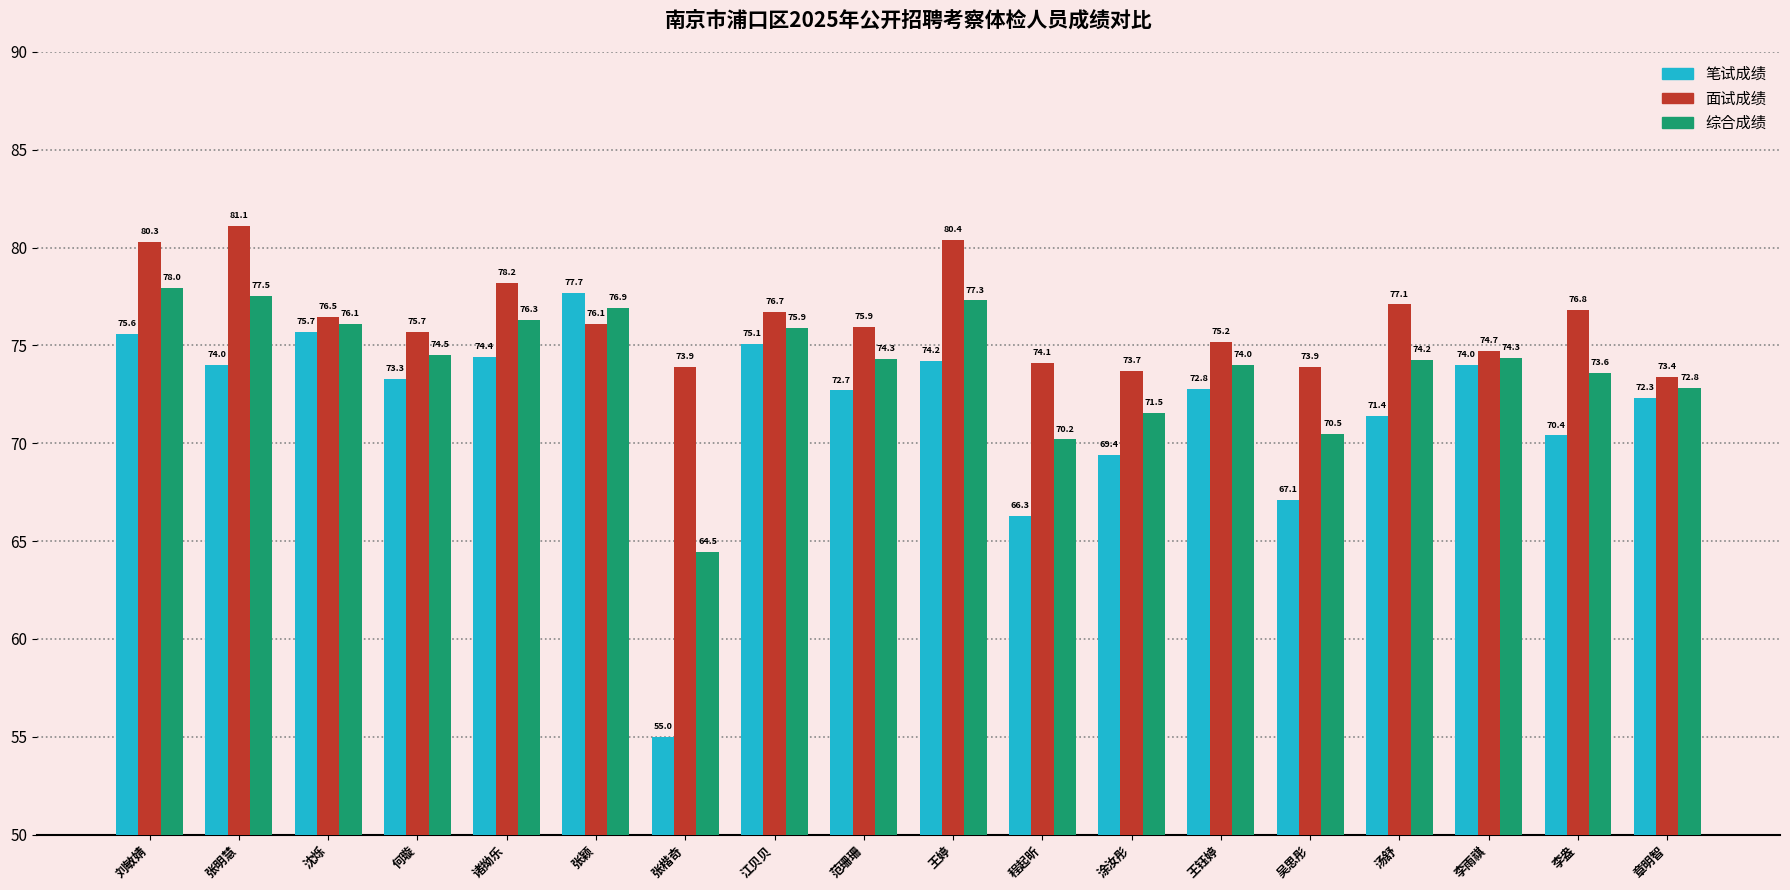

What is the sum of the 笔试成绩 values at 涂汝彤 and 沈烁?

145.1